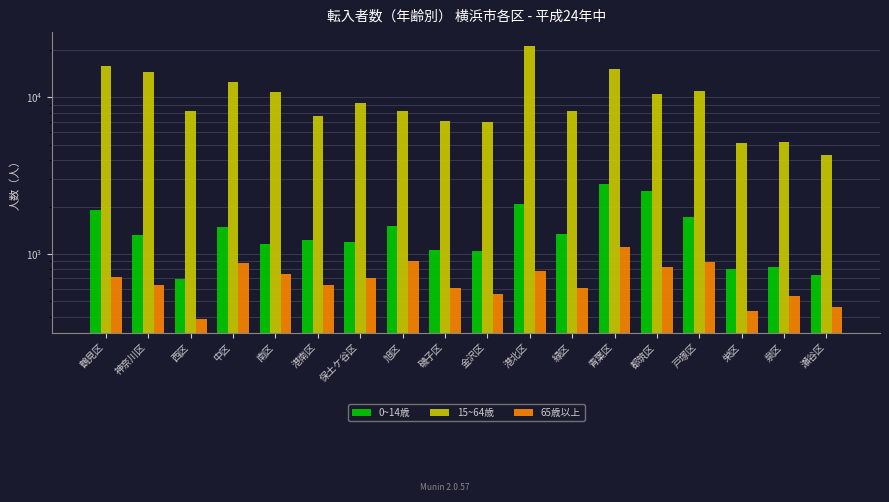

Between 神奈川区 and 旭区, which series saw the biggest shift?

15~64歳